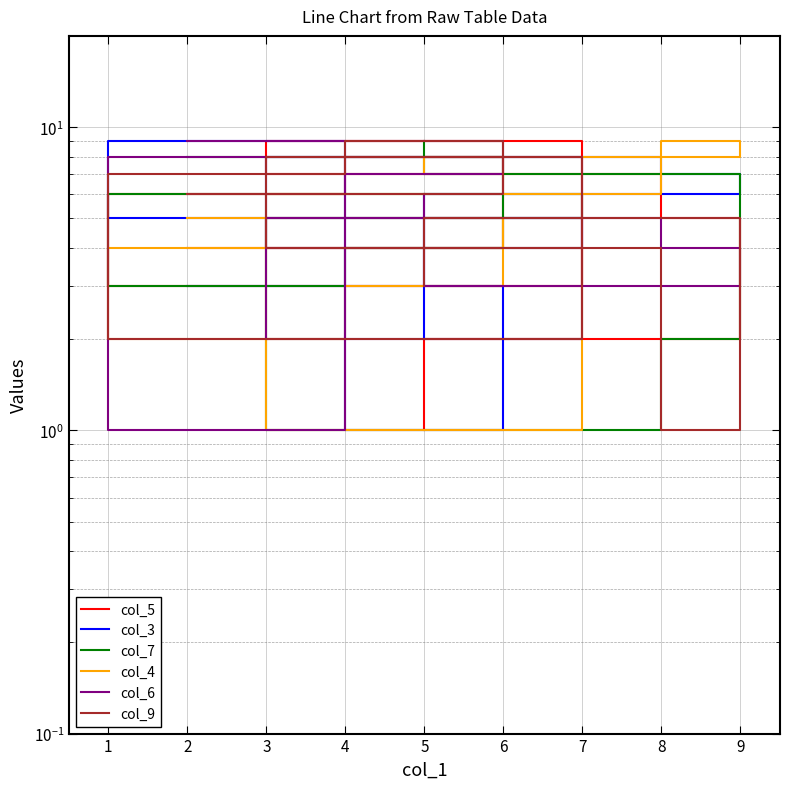

Does the chart have visible grid lines?

Yes